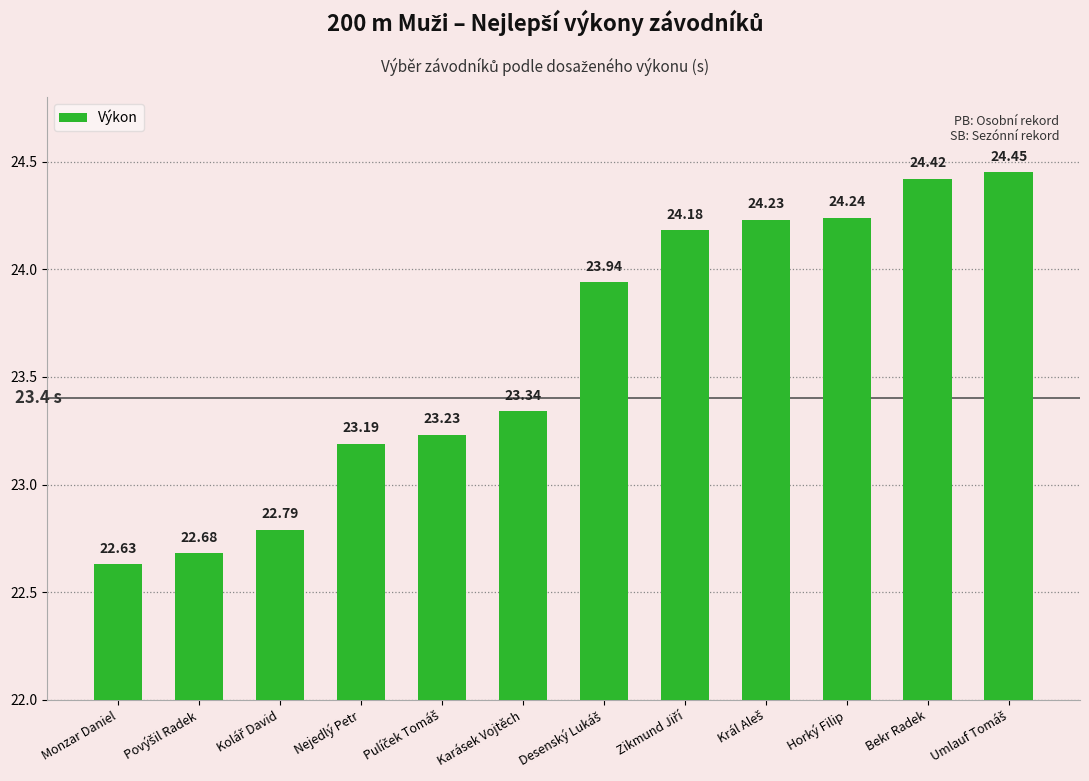

What is the average value?

23.6